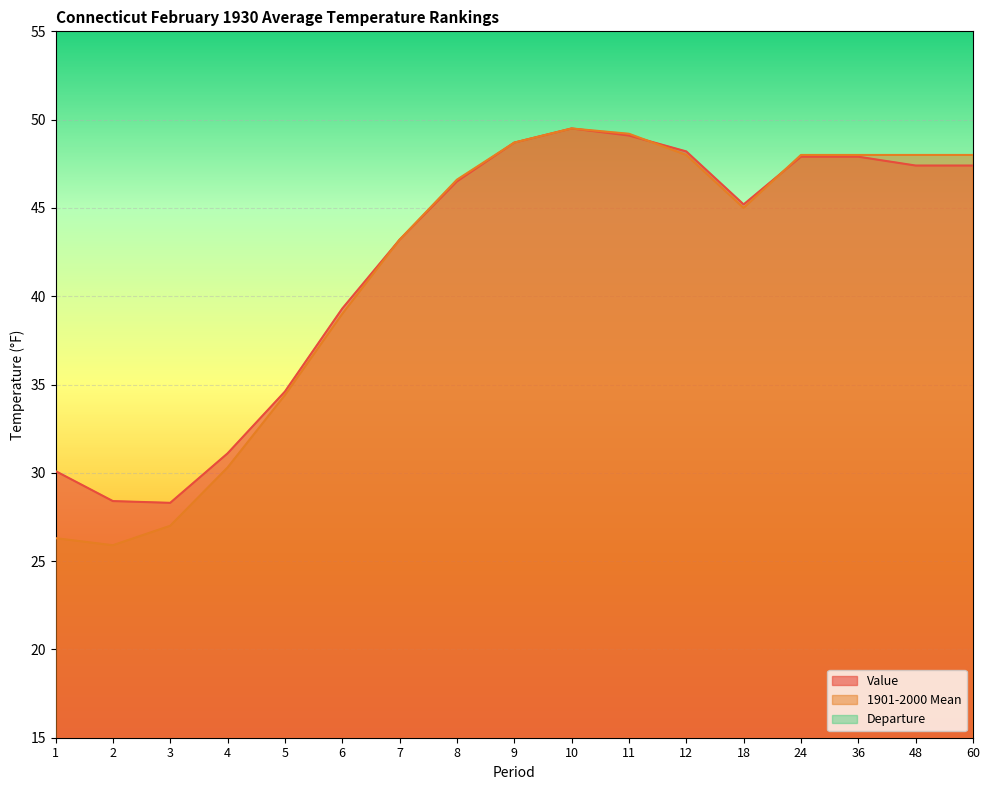

List the labels in order of 1901-2000 Mean value, smallest first.

2, 1, 3, 4, 5, 6, 7, 18, 8, 12, 24, 36, 48, 60, 9, 11, 10